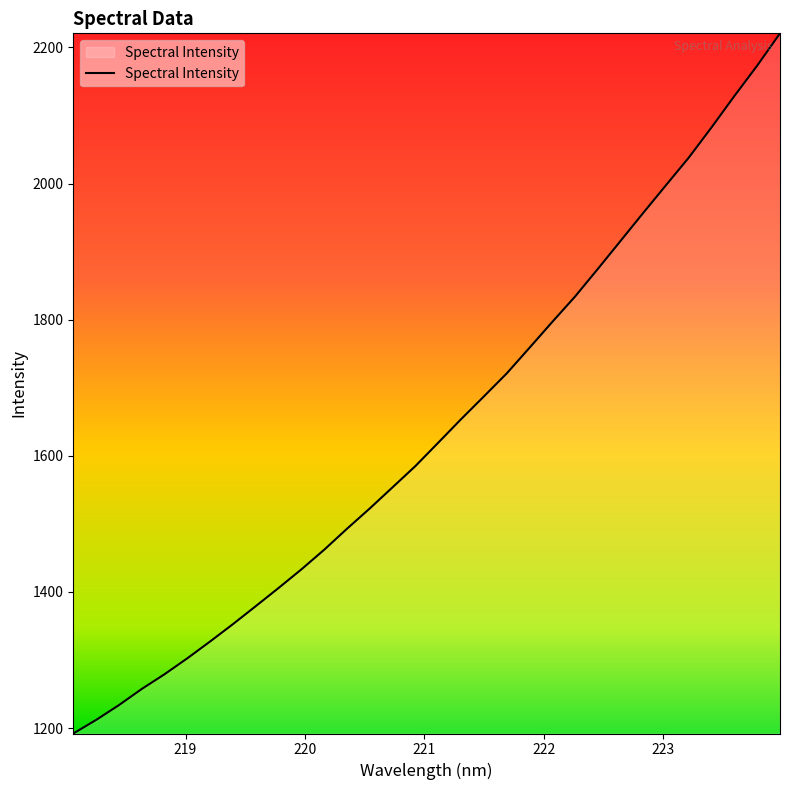

How many lines are shown in the chart?

1